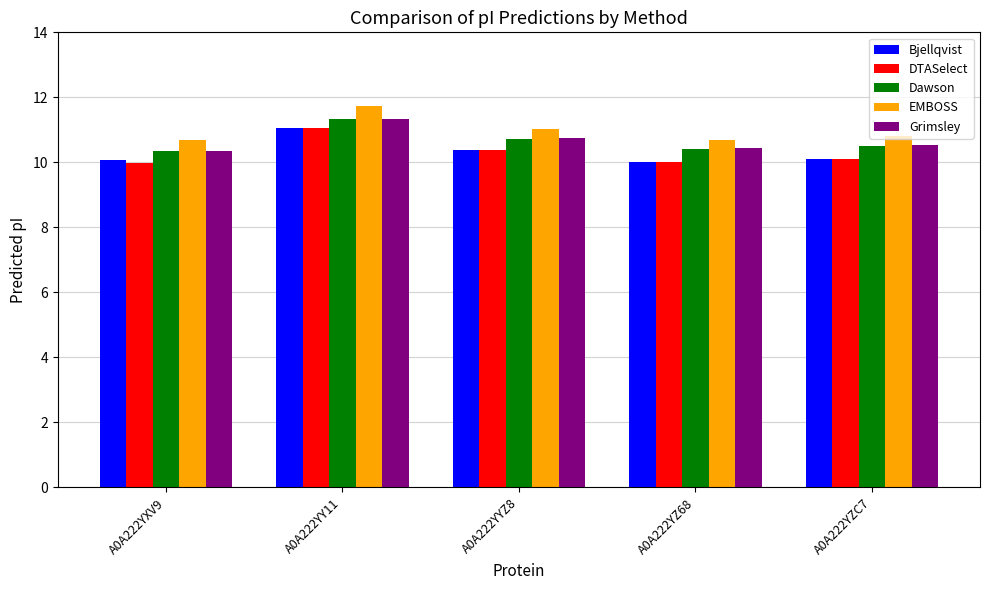

Which series has the widest spread of values?

DTASelect